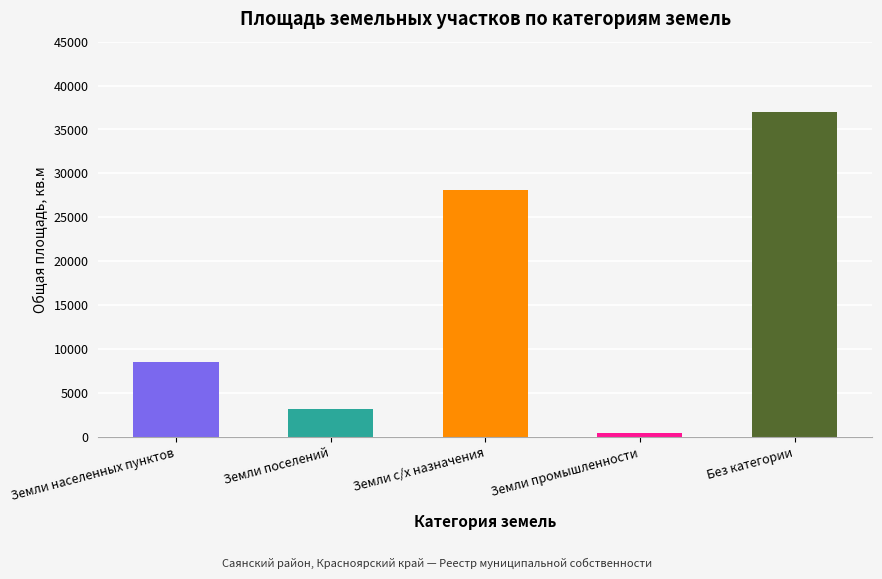

Are the bars grouped side by side (vs. stacked)?

No